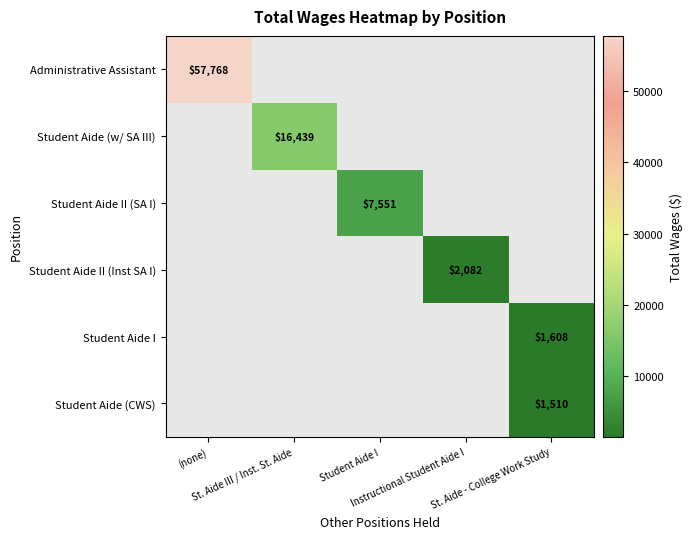

At which category does the chart reach its minimum across all series?

St. Aide - College Work Study